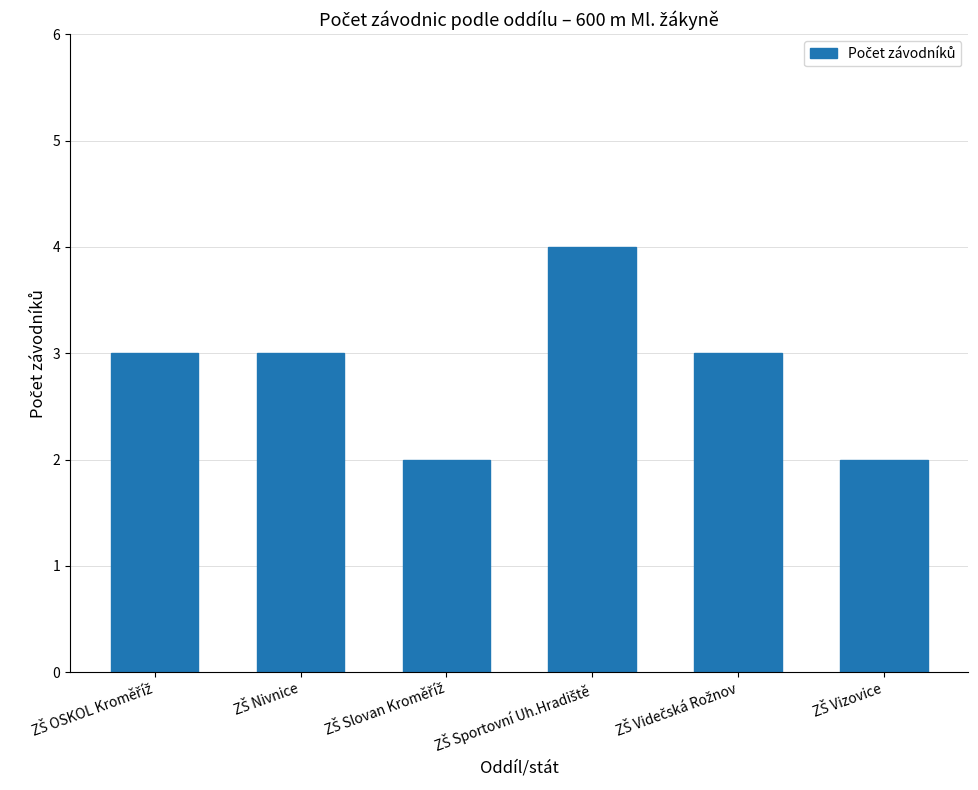

Reading right to left, transcribe all the data shown in this chart.

2	3	4	2	3	3